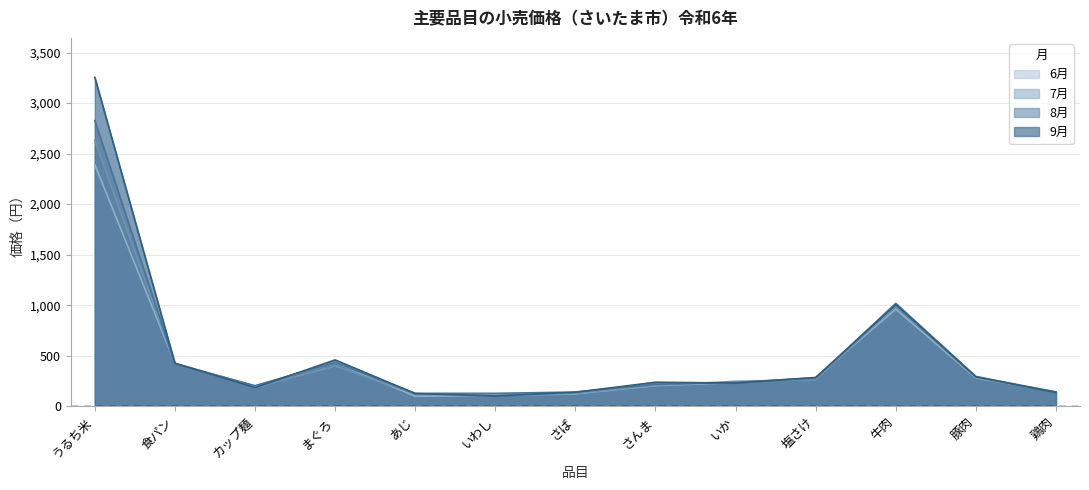

How many times do 7月 and 6月 cross each other?

5